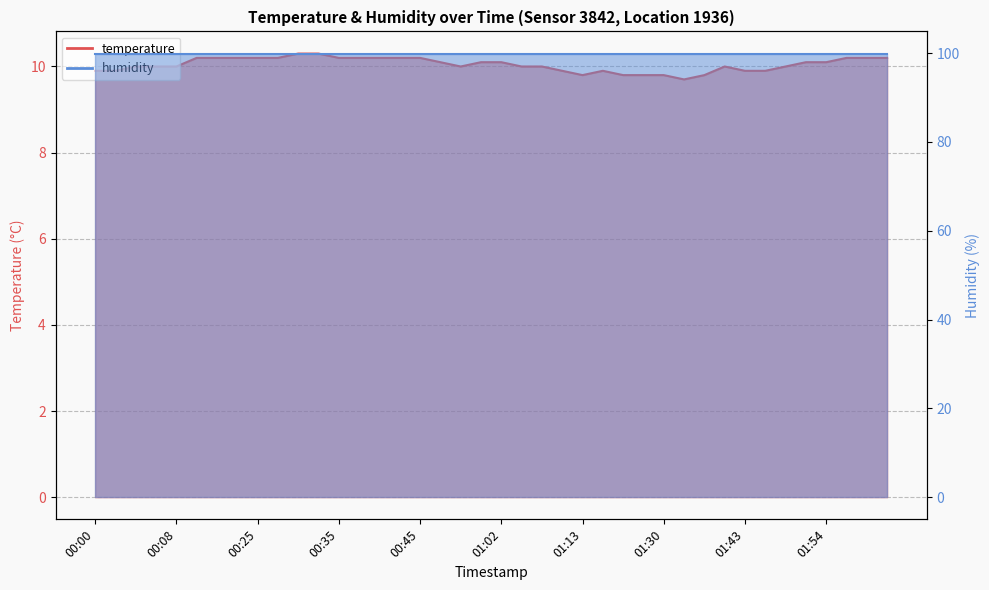

Reading left to right, what are all the values shown in this chart?

9.9	9.9	10.0	10.0	10.0	10.2	10.2	10.2	10.2	10.2	10.3	10.3	10.2	10.2	10.2	10.2	10.2	10.1	10.0	10.1	10.1	10.0	10.0	9.9	9.8	9.9	9.8	9.8	9.8	9.7	9.8	10.0	9.9	9.9	10.0	10.1	10.1	10.2	10.2	10.2